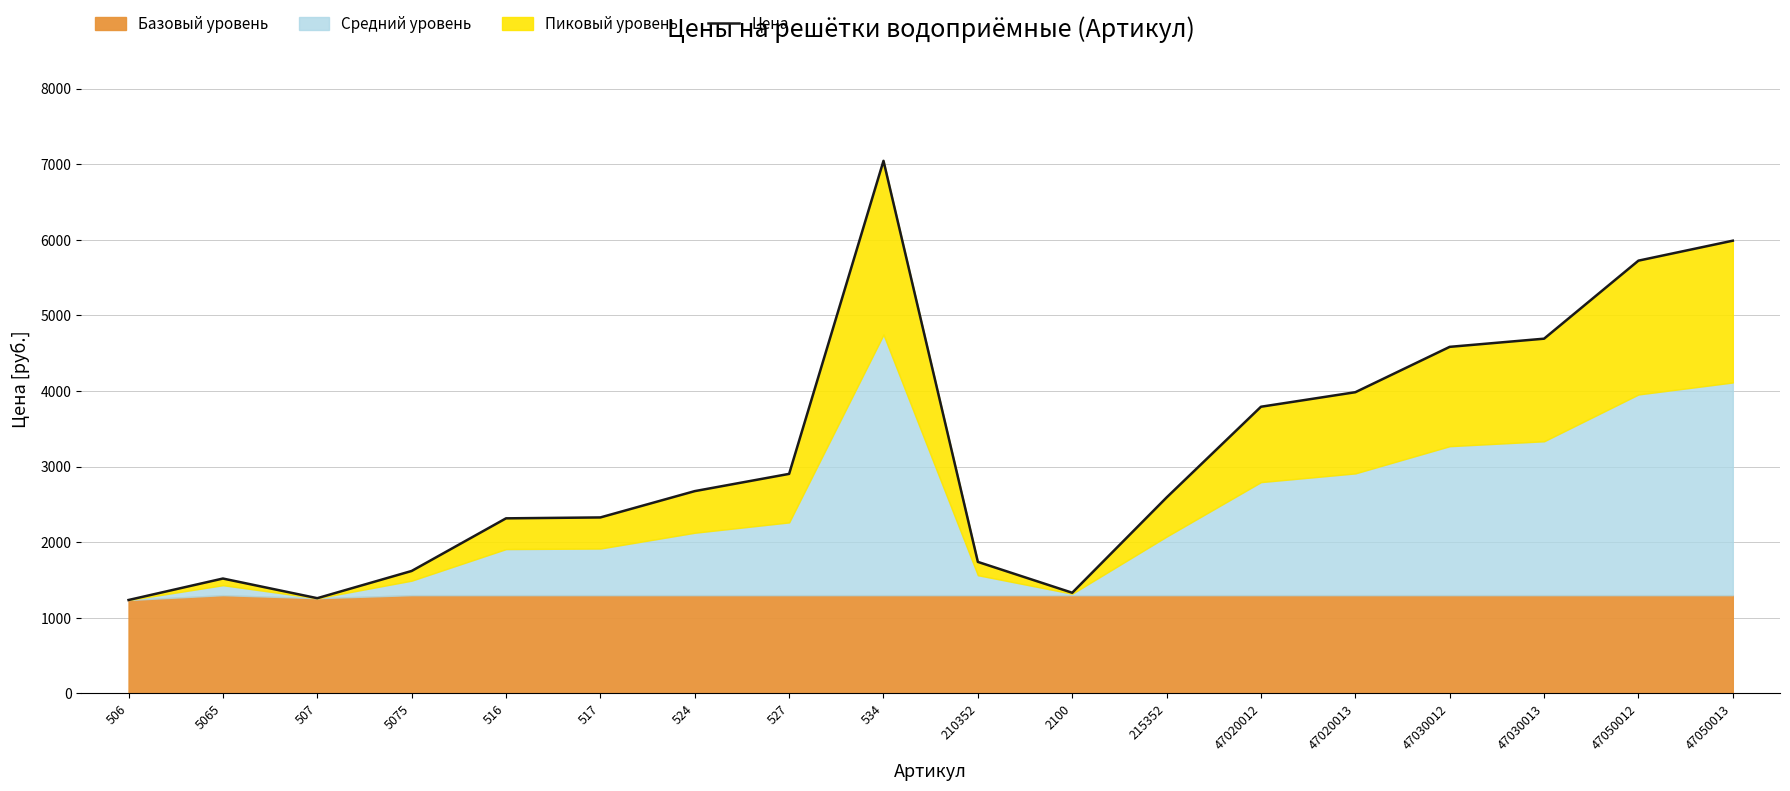

How many points are lower than both their immediate neighbors (excluding endpoints)?

2